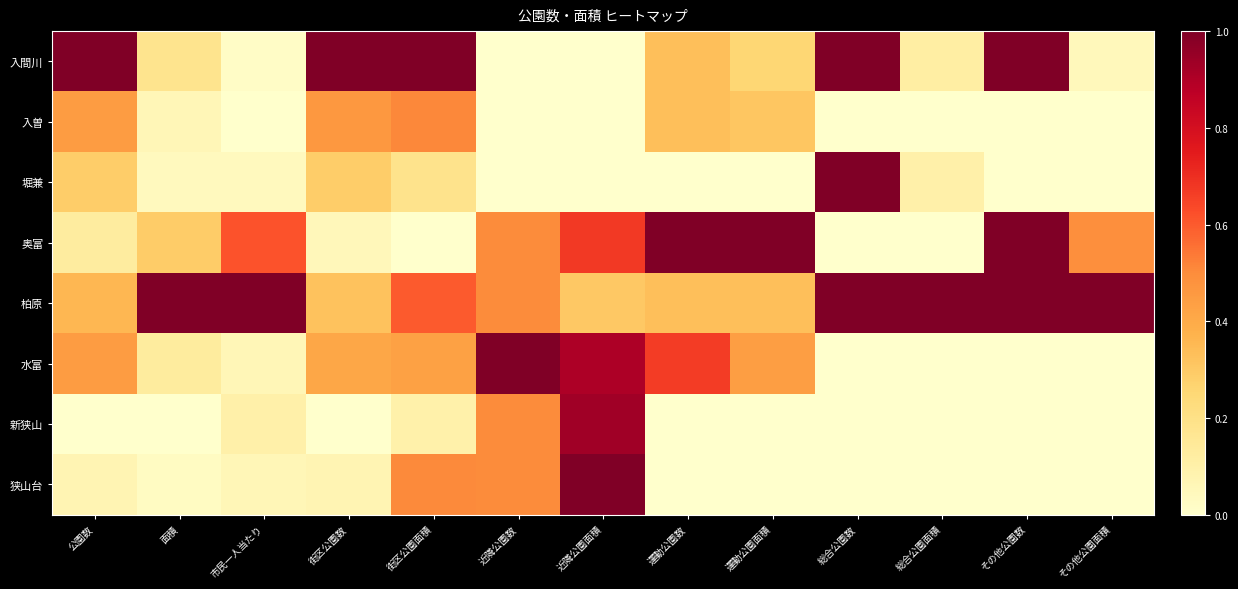

How many series are shown in this chart?

8